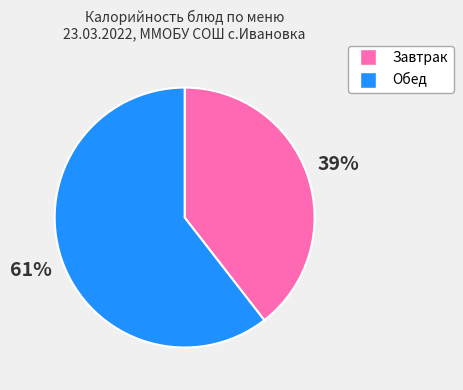

To the nearest percent, what is the average slice percentage?

50%